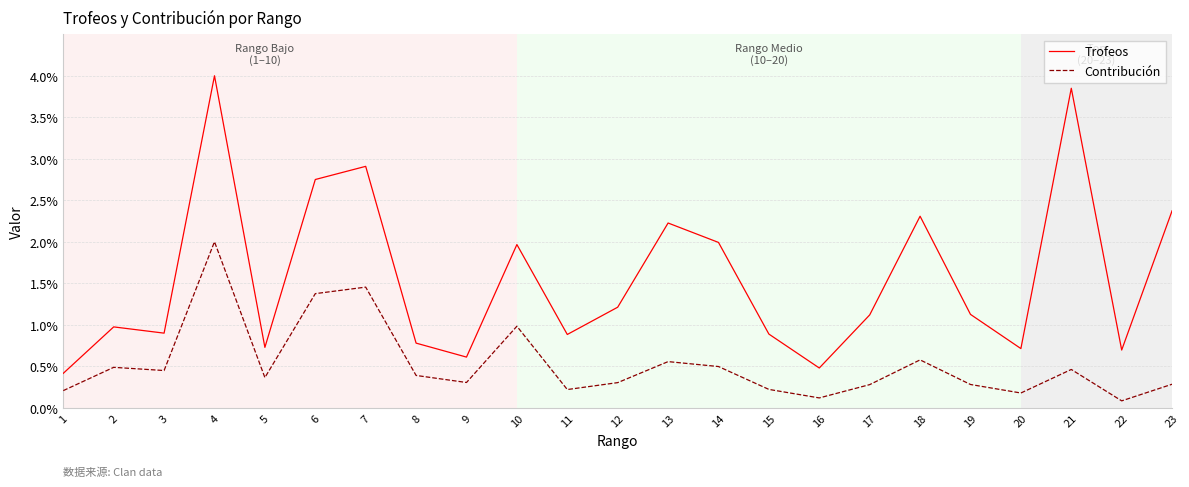

What is the difference between the second highest and second lowest values in the Trofeos series?

3.4